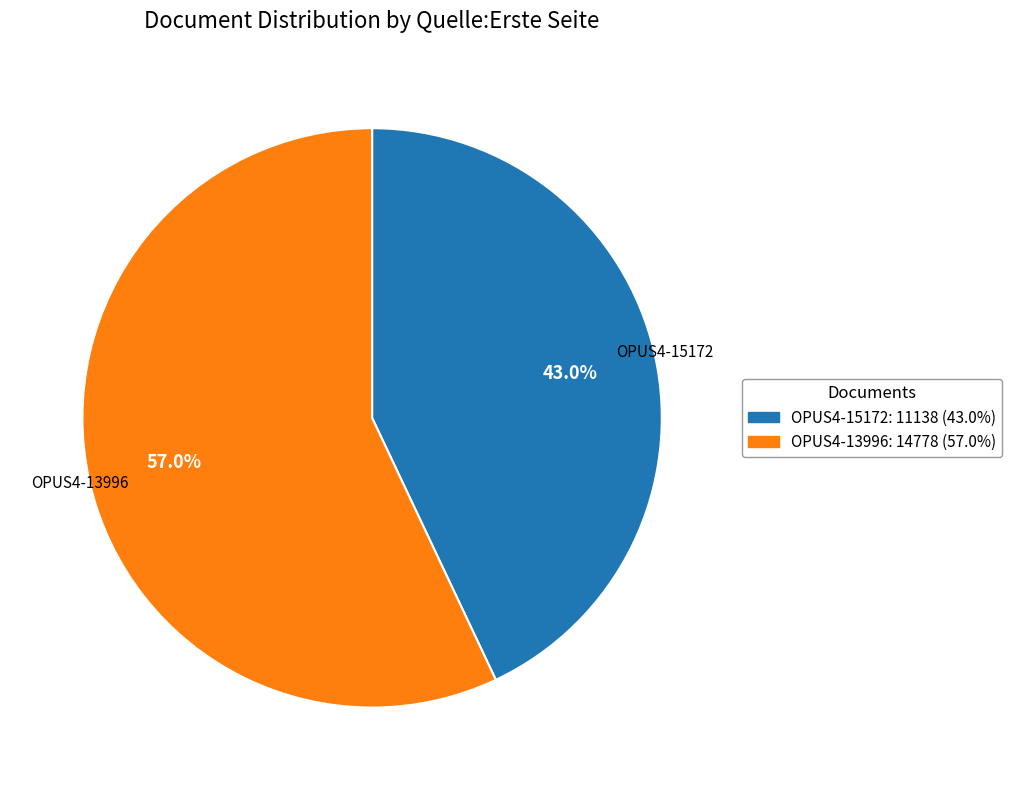

To the nearest percent, what is the average slice percentage?

50%